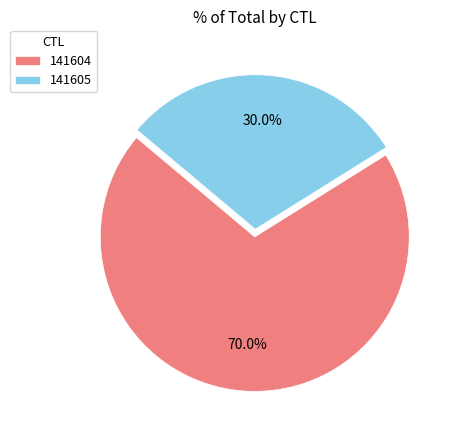

What is the ratio of the value at 141604 to the value at 141605?

2.3